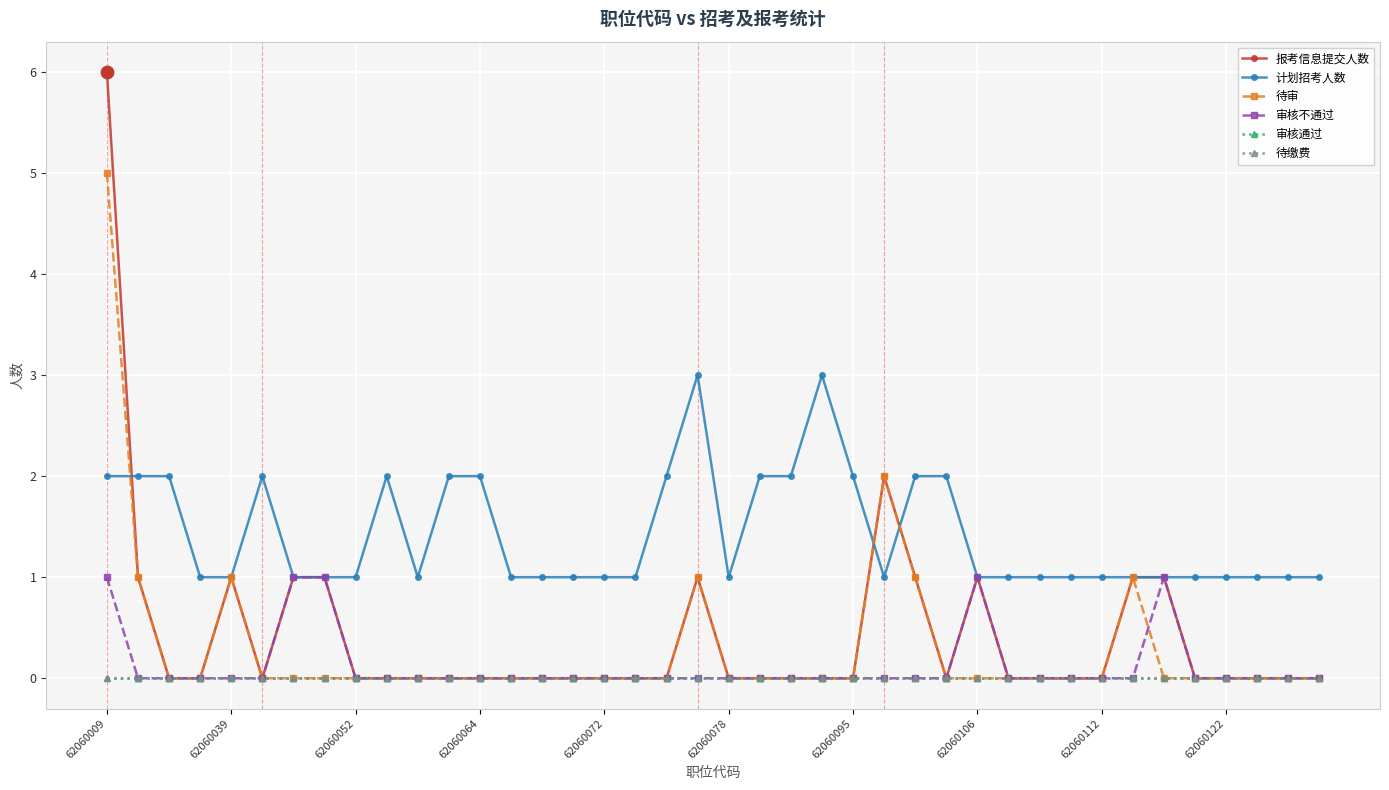

Does the chart have visible grid lines?

Yes